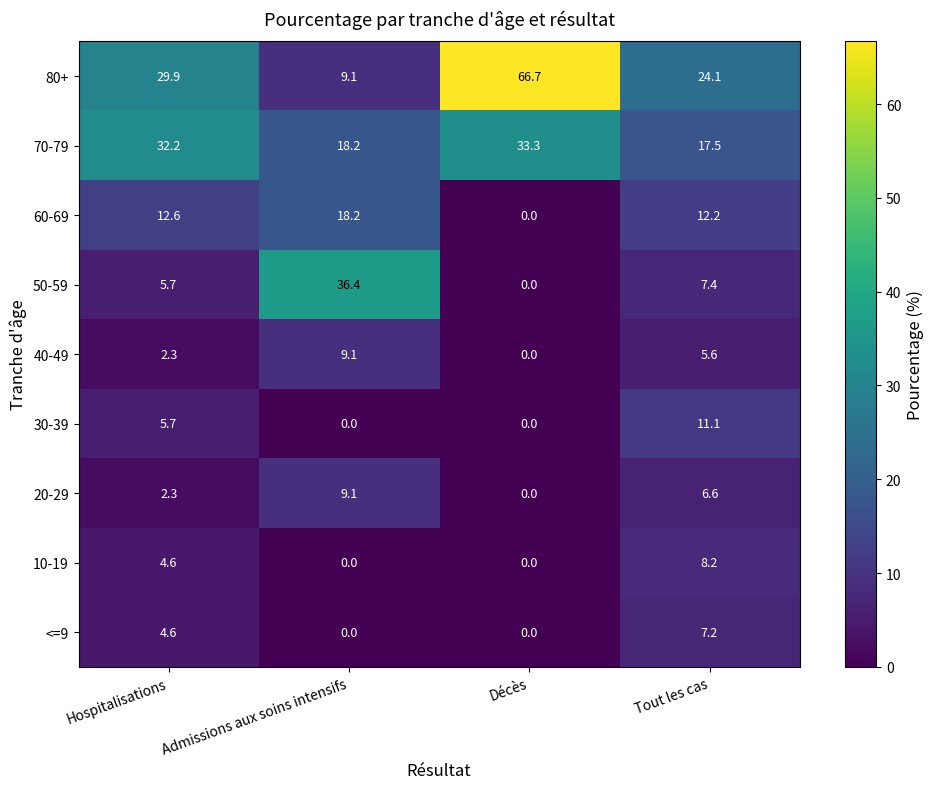

What is the spread (max minus min) of values at Admissions aux soins intensifs?

36.4